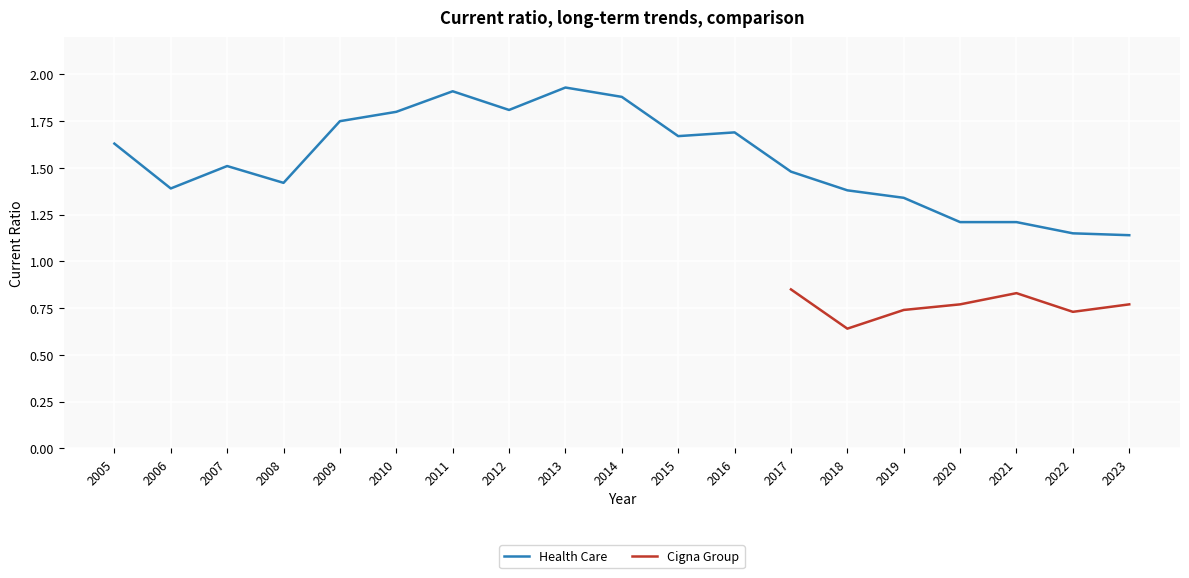

Reading right to left, extract all data points from this chart.

1.1	1.1	1.2	1.2	1.3	1.4	1.5	1.7	1.7	1.9	1.9	1.8	1.9	1.8	1.8	1.4	1.5	1.4	1.6